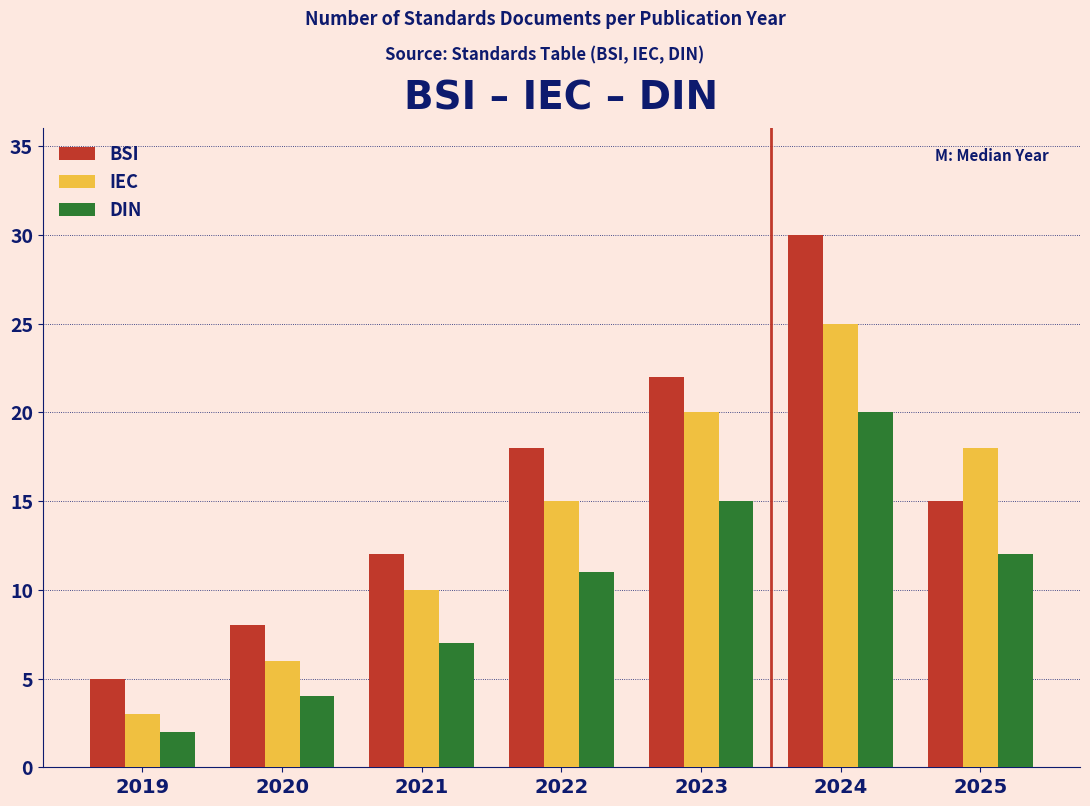

Reading left to right, extract all data points from this chart.

BSI: 5	8	12	18	22	30	15
IEC: 3	6	10	15	20	25	18
DIN: 2	4	7	11	15	20	12